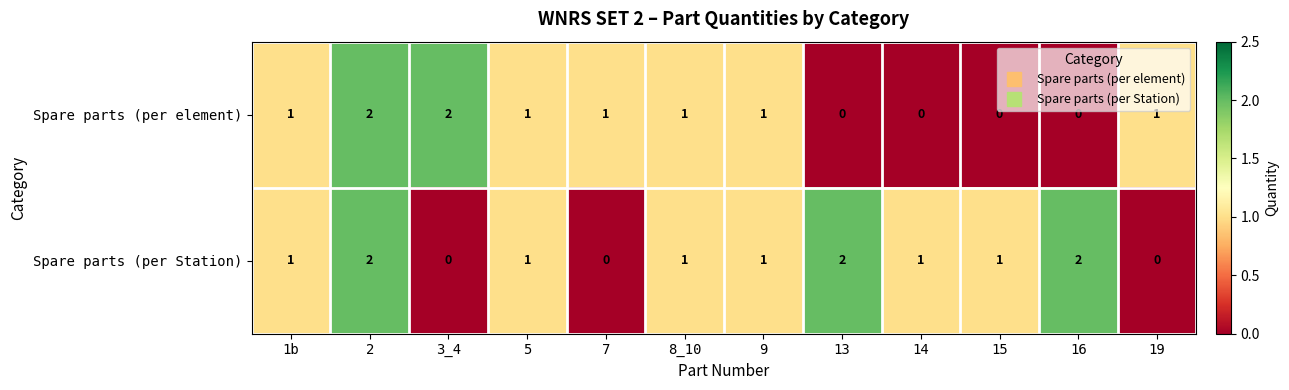

Which series changed the most between 16 and 19?

Spare parts (per Station)